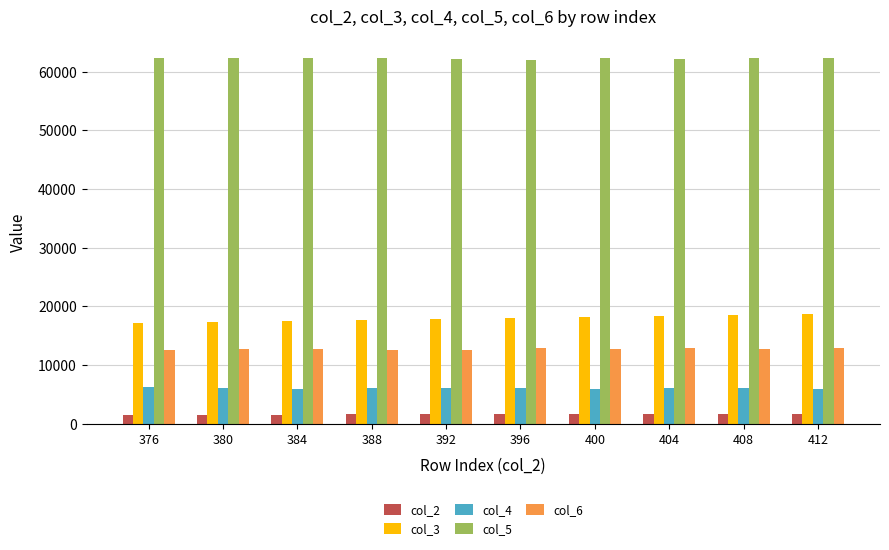

At 412, list the series in order from largest to smallest.

col_5, col_3, col_6, col_4, col_2